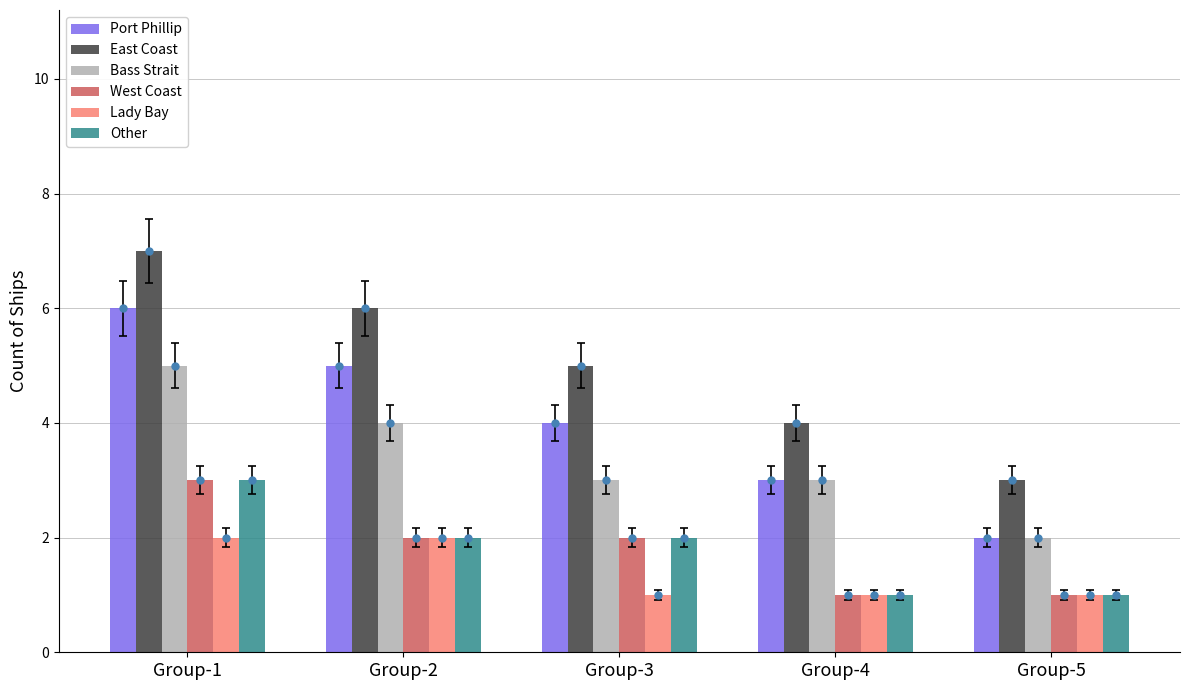

What is the difference between the maximum and minimum values in the Bass Strait series?

3